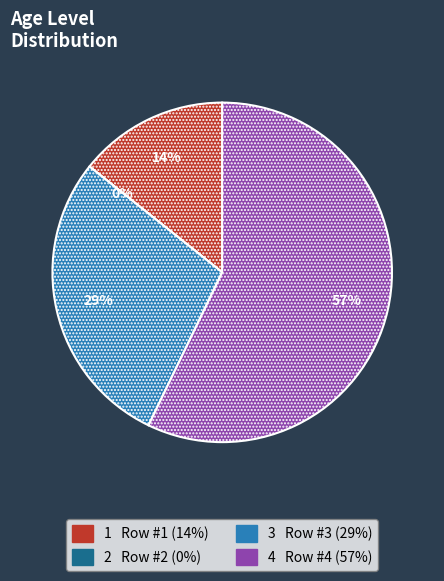

How many segments does this pie chart have?

4